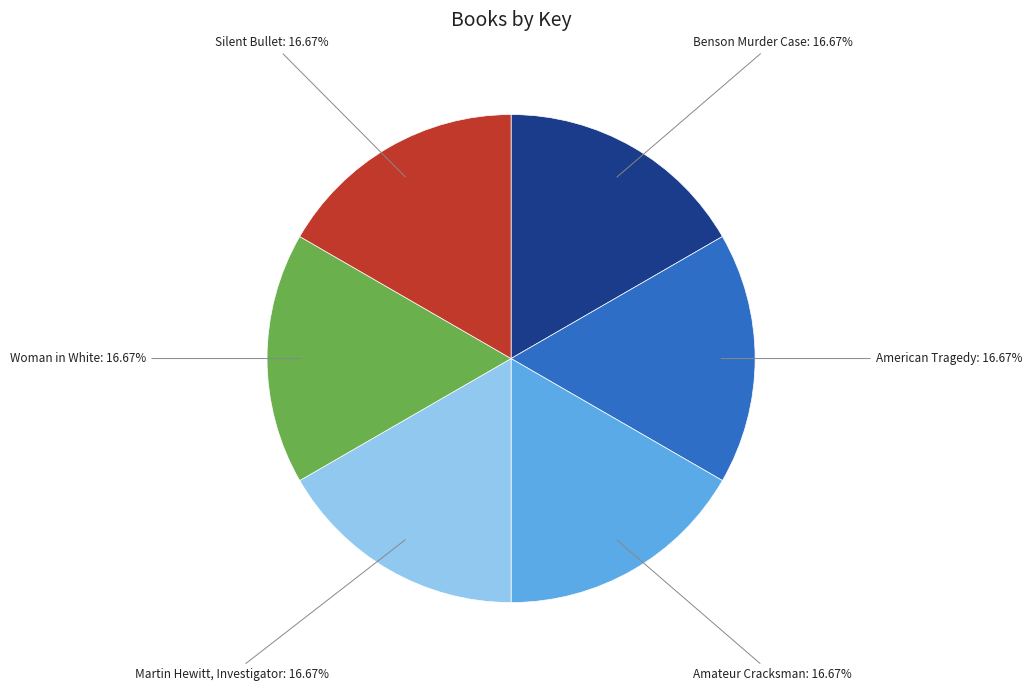

Is there a majority slice in this chart?

No